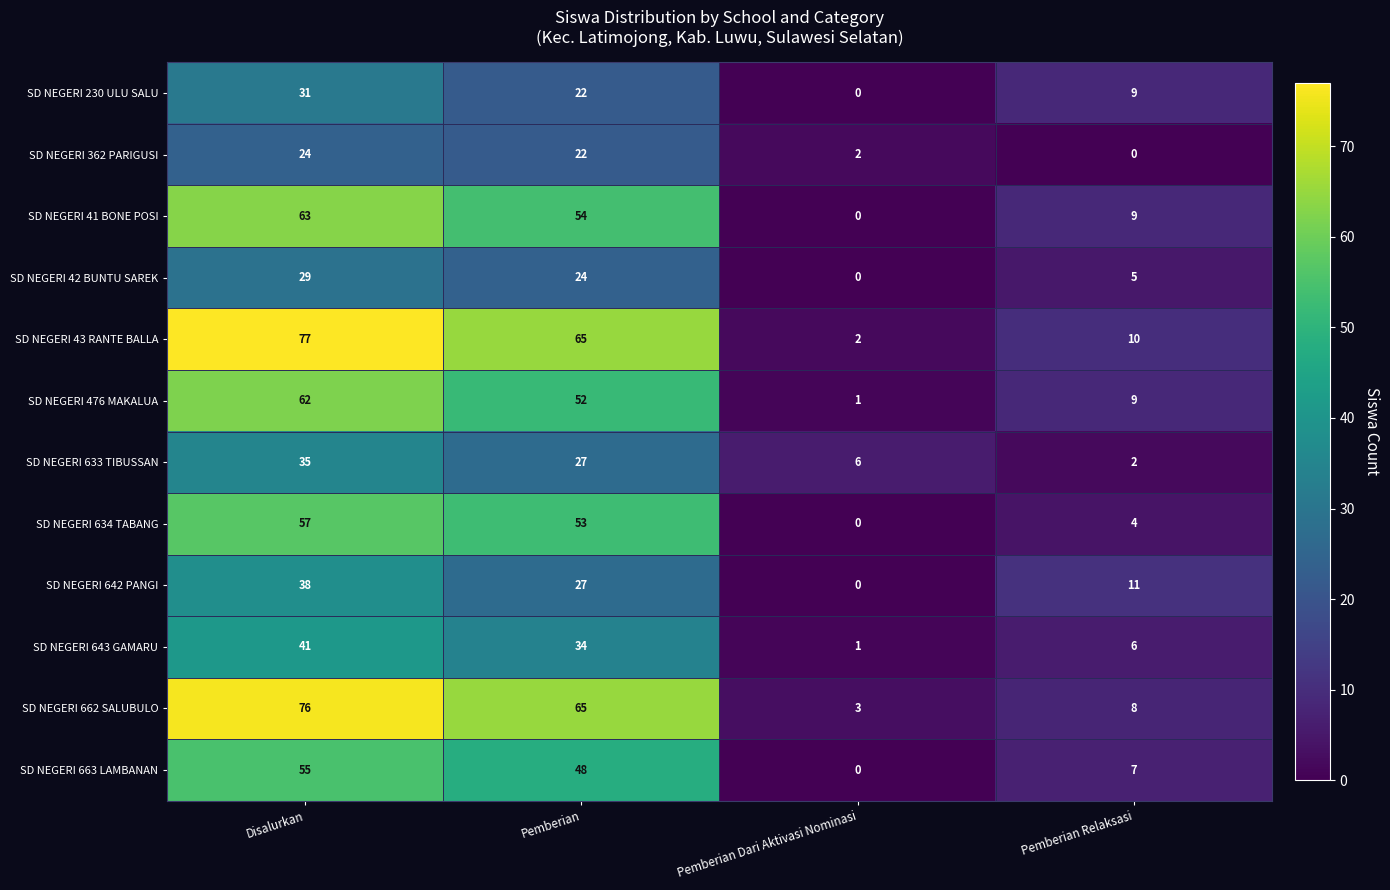

Which series has the largest range (max minus min)?

SD NEGERI 43 RANTE BALLA